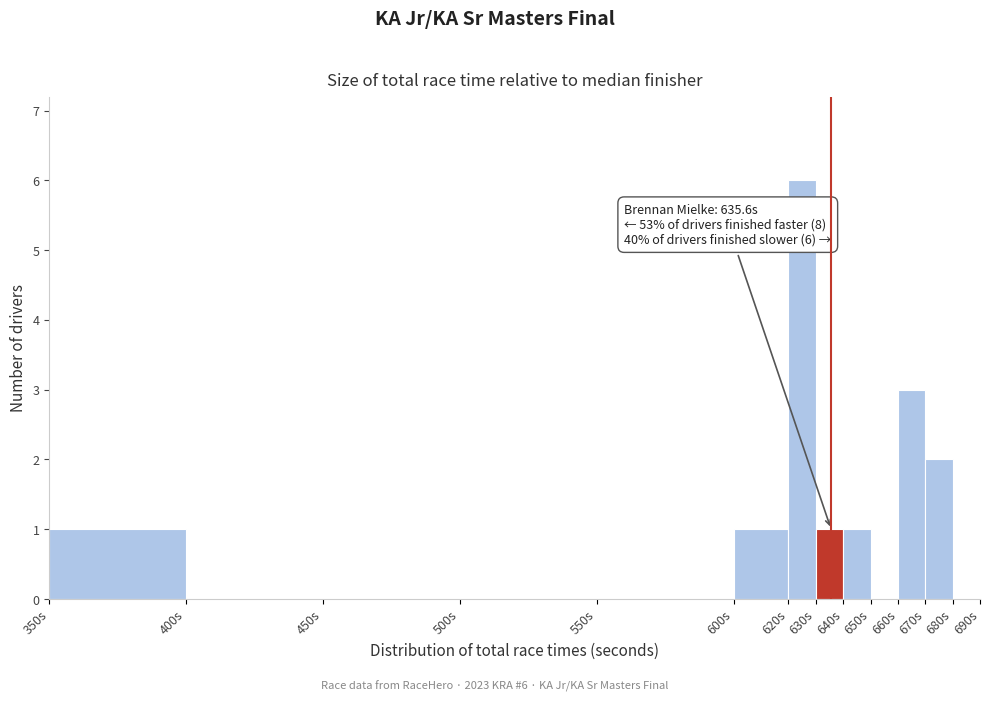

Which range on the x-axis has the tallest bar?

620 to 630